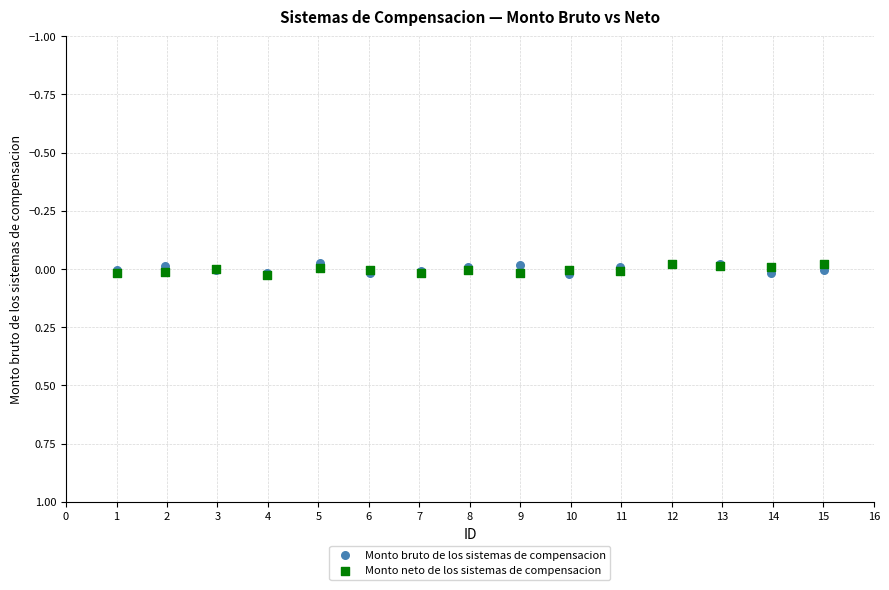

What are all the series names shown in the legend?

Monto bruto de los sistemas de compensacion, Monto neto de los sistemas de compensacion